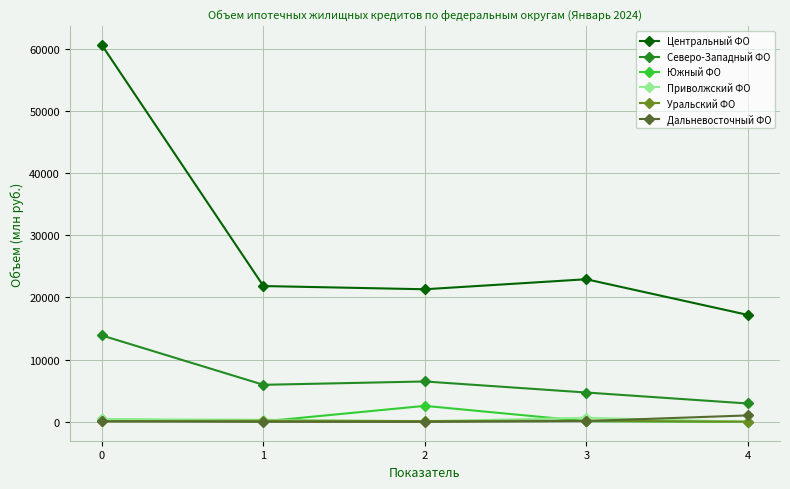

Which series has the widest spread of values?

Центральный ФО